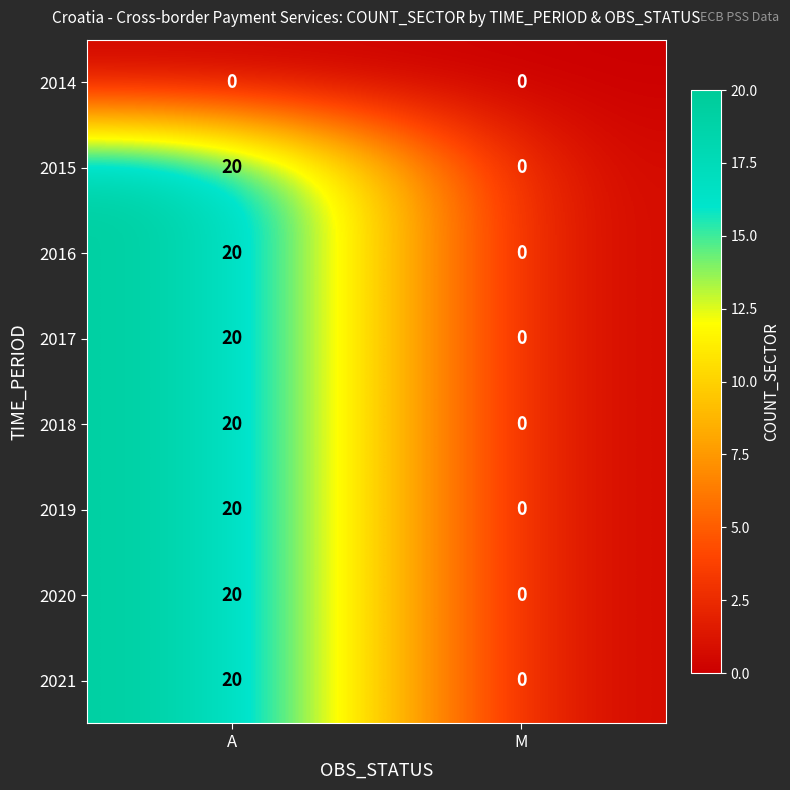

True or false: 2021 has a value of 20 at A.

True